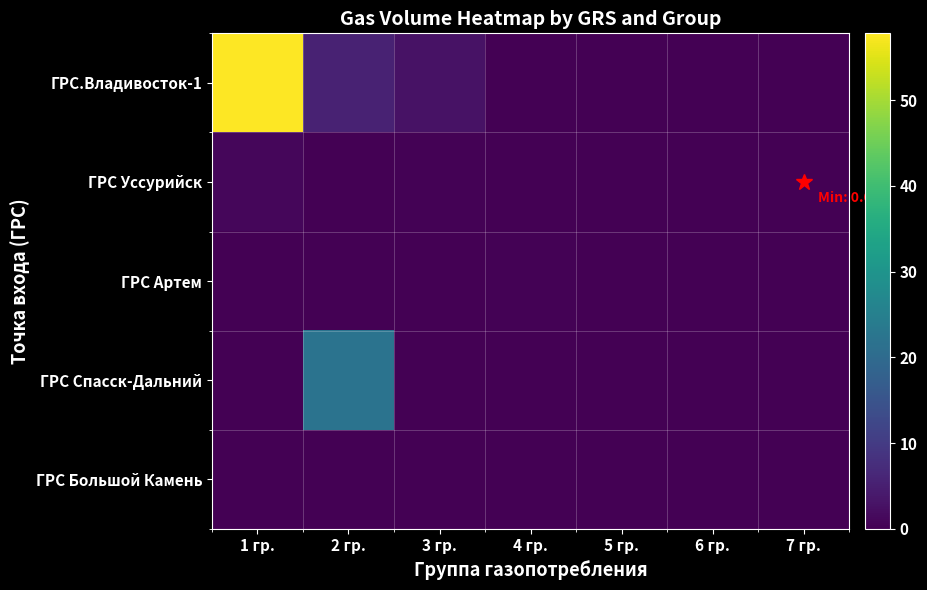

Reading left to right, list all the values displayed in this chart.

ГРС.Владивосток-1: 1 гр.=57.8	2 гр.=5.6	3 гр.=2.8	4 гр.=0.0	5 гр.=0.0	6 гр.=0.0	7 гр.=0.0
ГРС Уссурийск: 1 гр.=1.0	2 гр.=0.0	3 гр.=0.2	4 гр.=0.0	5 гр.=0.1	6 гр.=0.0	7 гр.=0.0
ГРС Артем: 1 гр.=0.0	2 гр.=0.0	3 гр.=0.0	4 гр.=0.4	5 гр.=0.0	6 гр.=0.0	7 гр.=0.0
ГРС Спасск-Дальний: 1 гр.=0.0	2 гр.=22.0	3 гр.=0.0	4 гр.=0.0	5 гр.=0.0	6 гр.=0.0	7 гр.=0.0
ГРС Большой Камень: 1 гр.=0.0	2 гр.=0.0	3 гр.=0.1	4 гр.=0.0	5 гр.=0.0	6 гр.=0.0	7 гр.=0.0